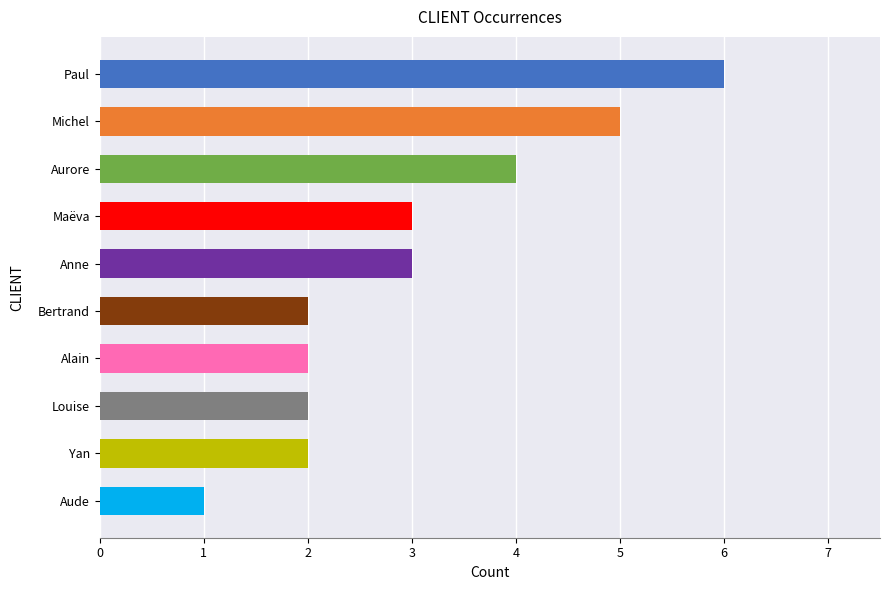

What is the difference between the values at Yan and Paul?

4